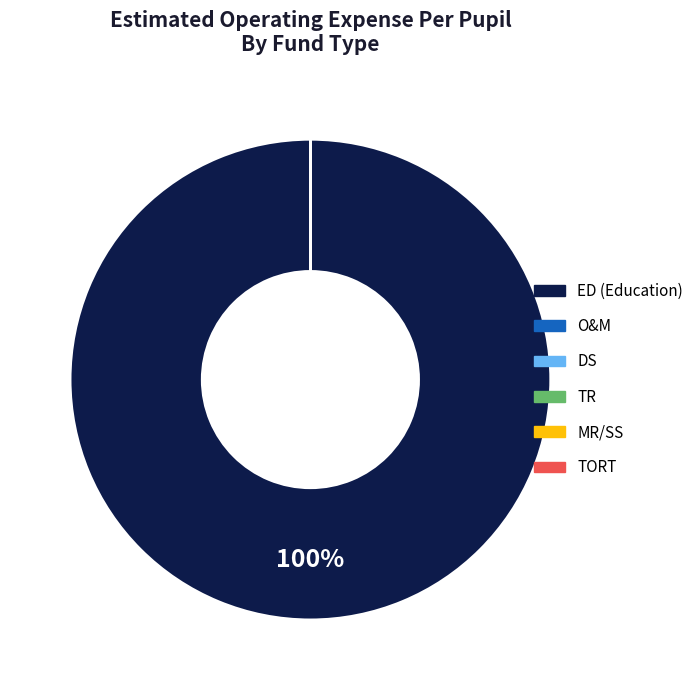

Is it true that DS is 1% of the pie?

False